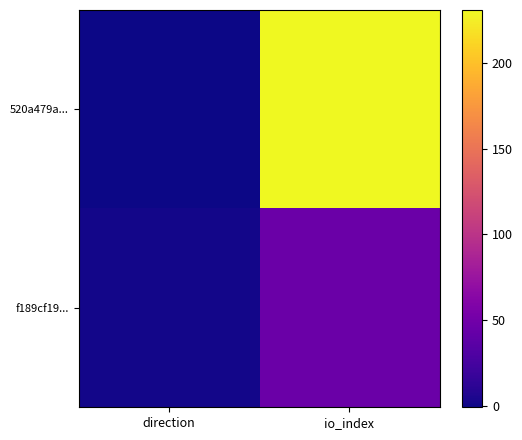

What is the spread (max minus min) of values at direction?

2